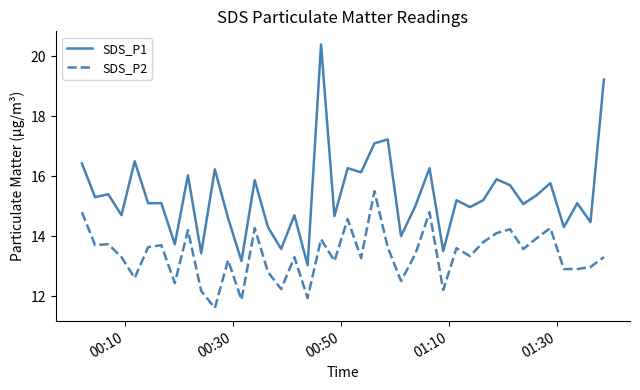

What is the maximum value shown in the chart?

20.4